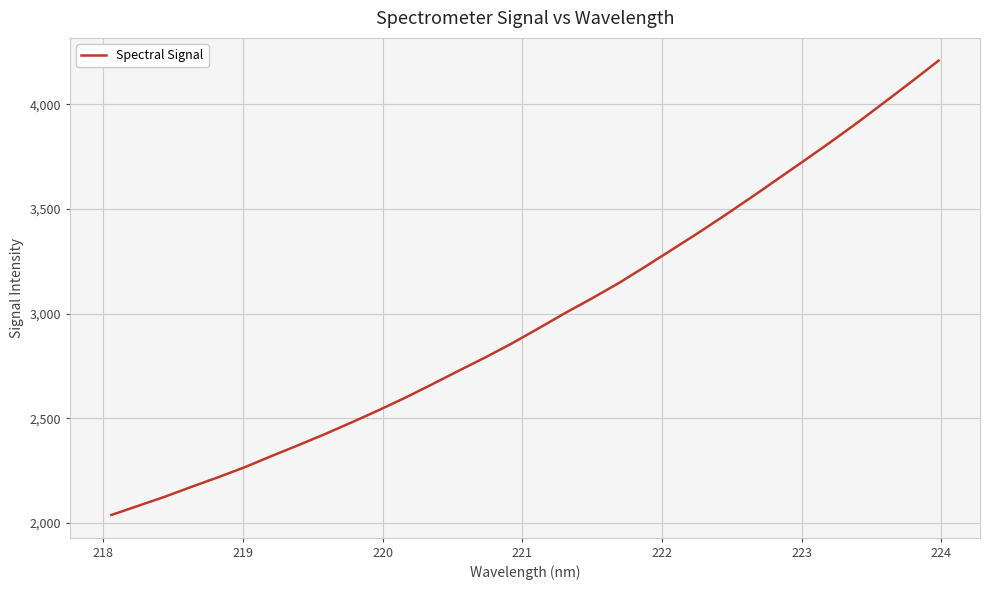

What is the minimum value shown in the chart?

2038.9